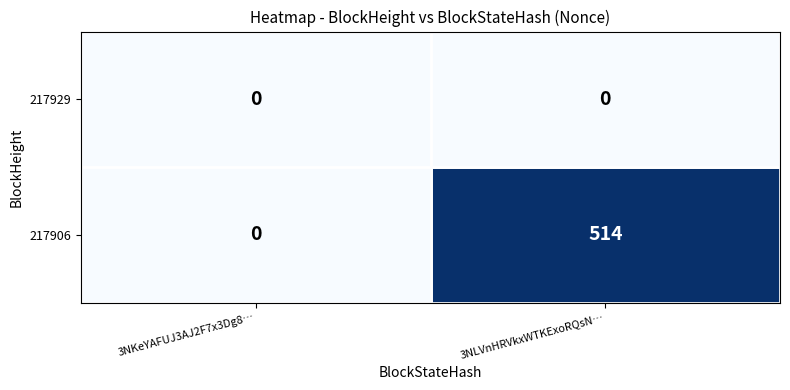

Is it true that 217906 equals -301 at 3NKeYAFUJ3AJ2F7x3Dg8…?

False